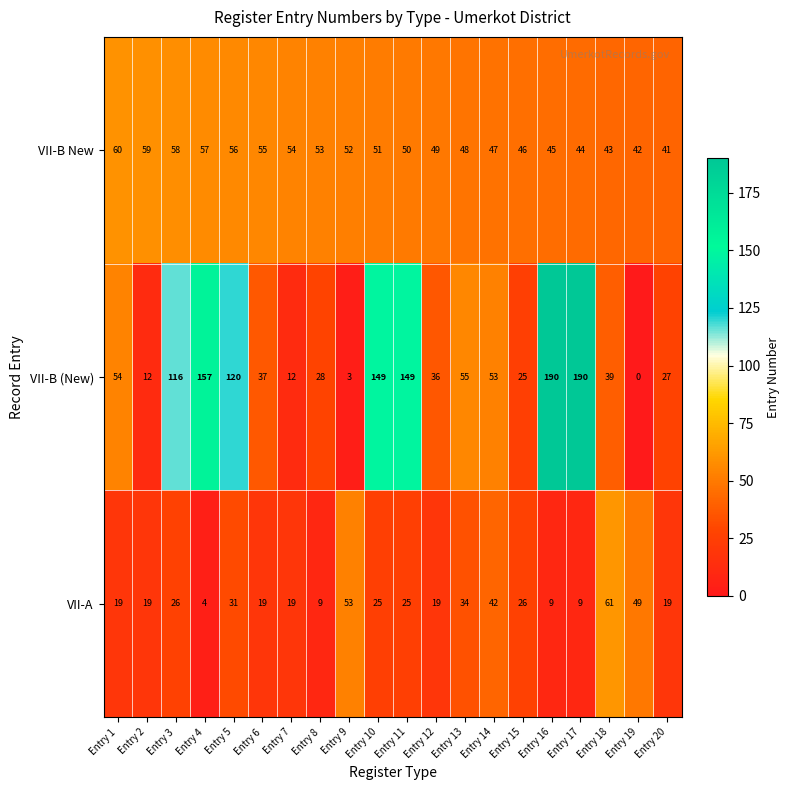

What is the sum of the VII-A values at Entry 10 and Entry 16?

34